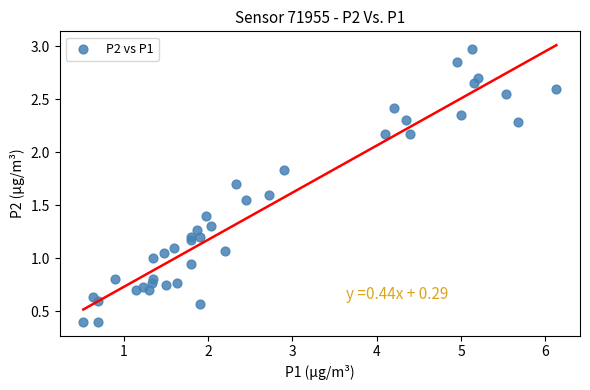

What is the range of X values (max minus min)?

5.6